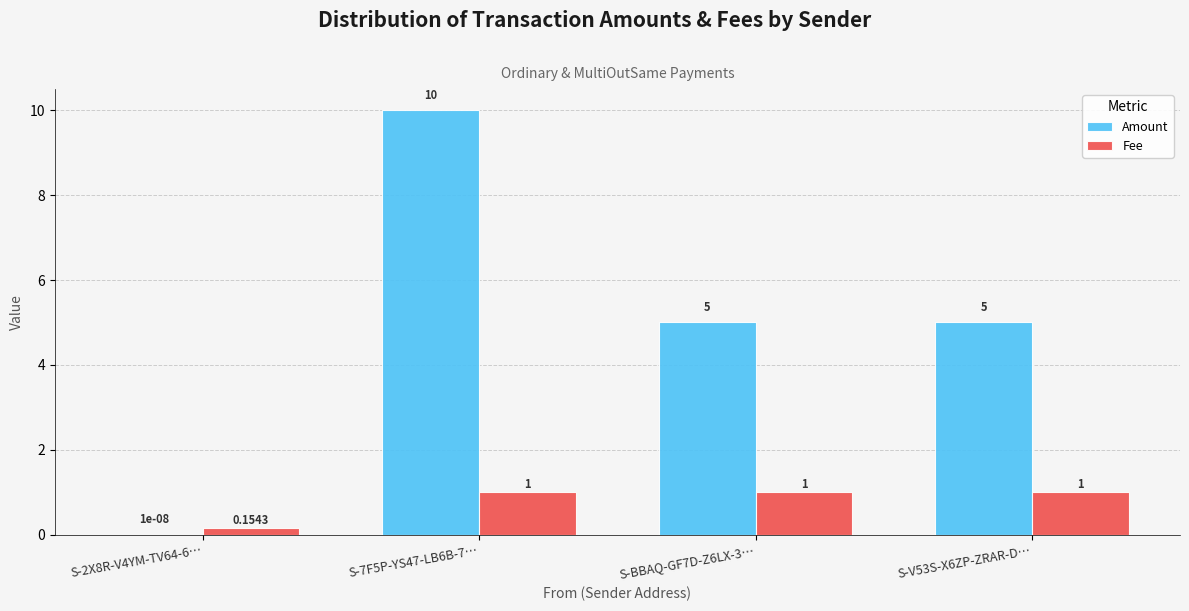

Between S-7F5P-YS47-LB6B-7… and S-V53S-X6ZP-ZRAR-D…, which series saw the biggest shift?

Amount